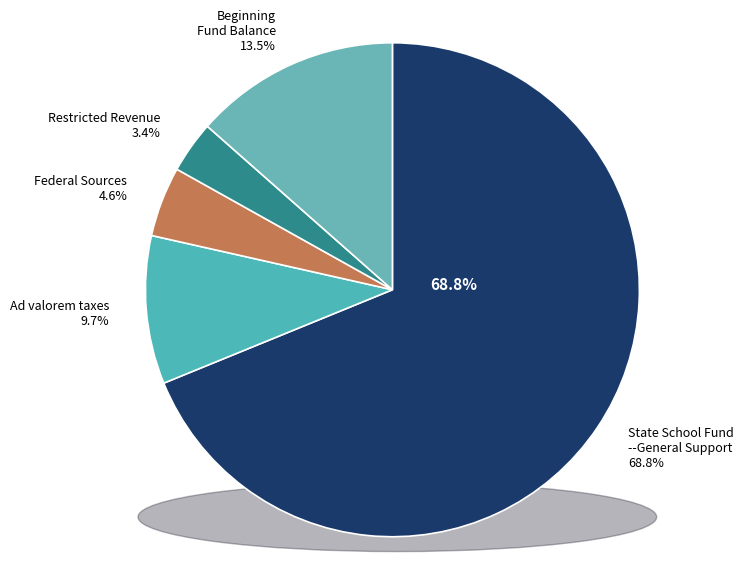

What is the ratio of the value at Beginning Fund Balance to the value at Federal Sources?

2.9